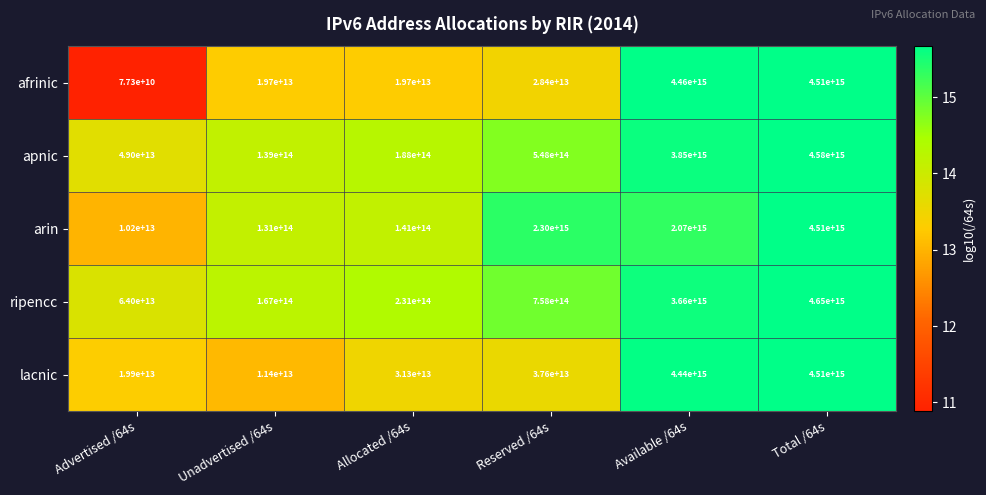

Which series changed the most between Advertised /64s and Unadvertised /64s?

arin